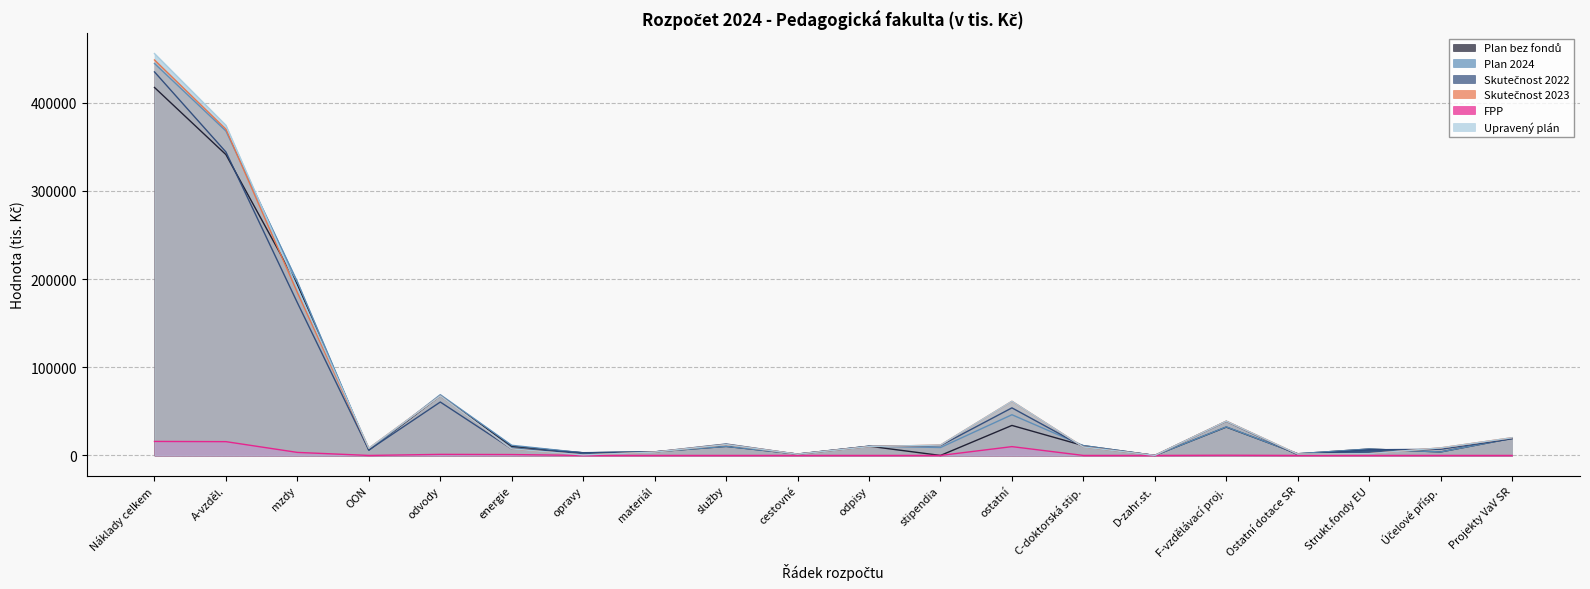

The value of Skutečnost 2022 at 15 is 14. True or false?

False